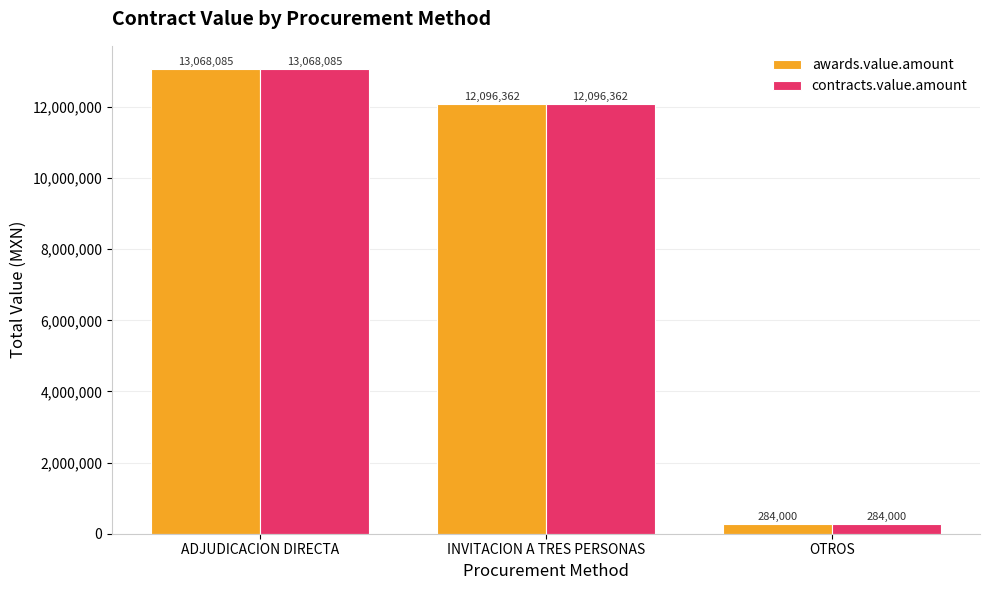

Which category has the lowest value in the contracts.value.amount series?

OTROS